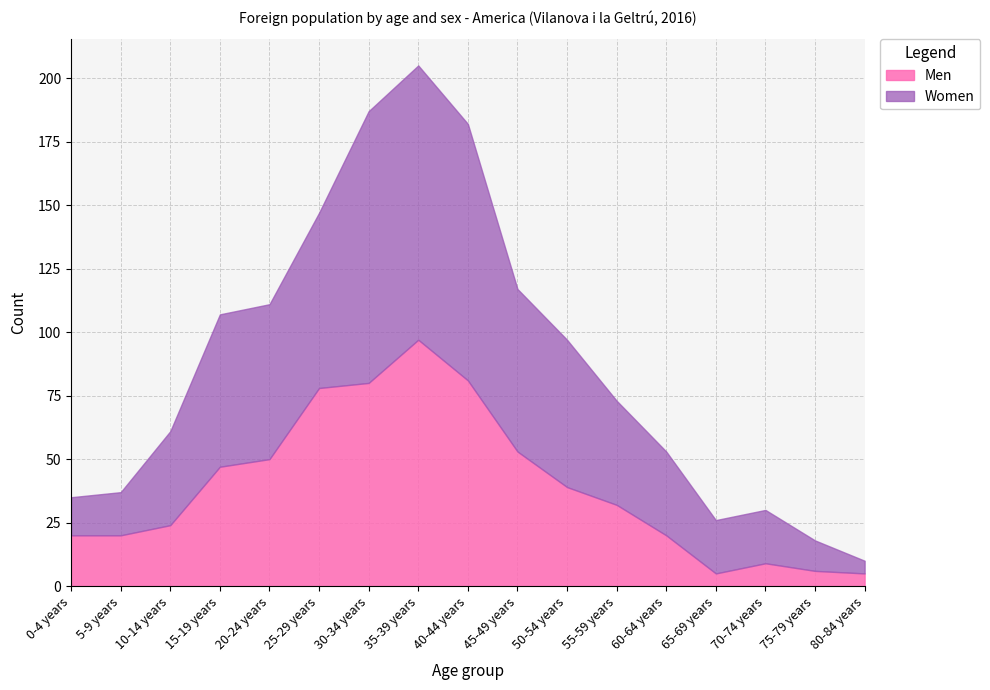

Where is the first local maximum for Women?

35-39 years